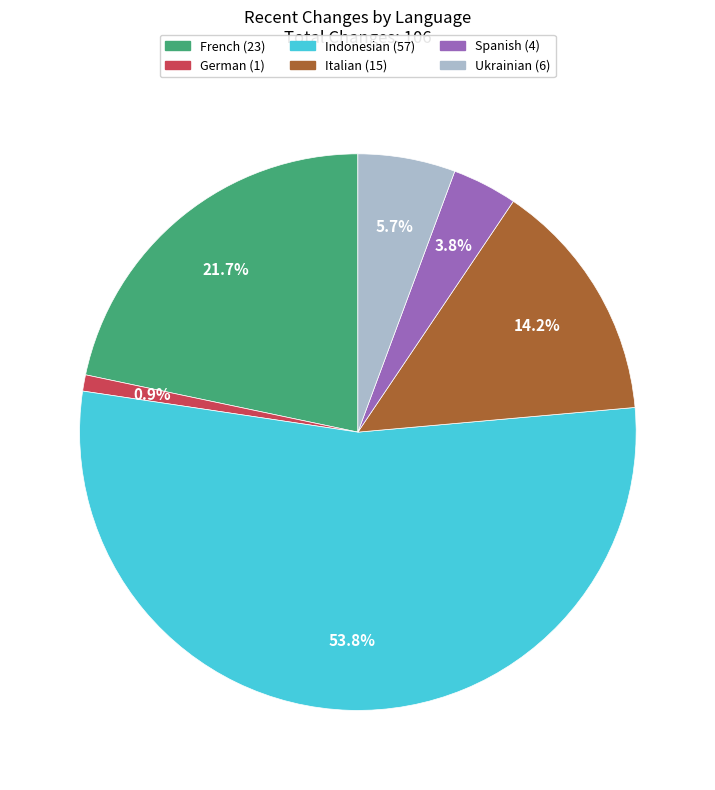

Does any single category account for the majority?

Yes